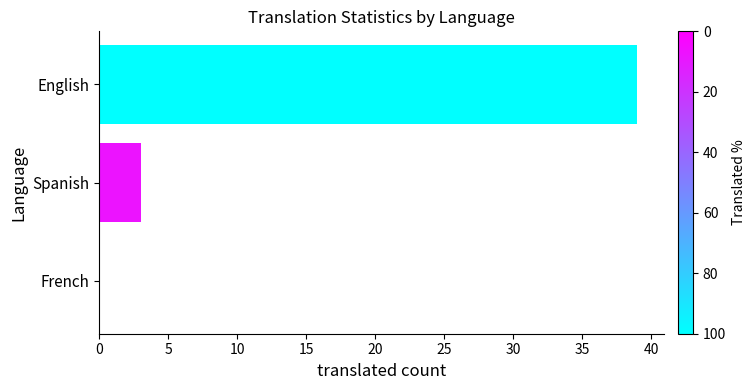

What is the sum of all values?

42